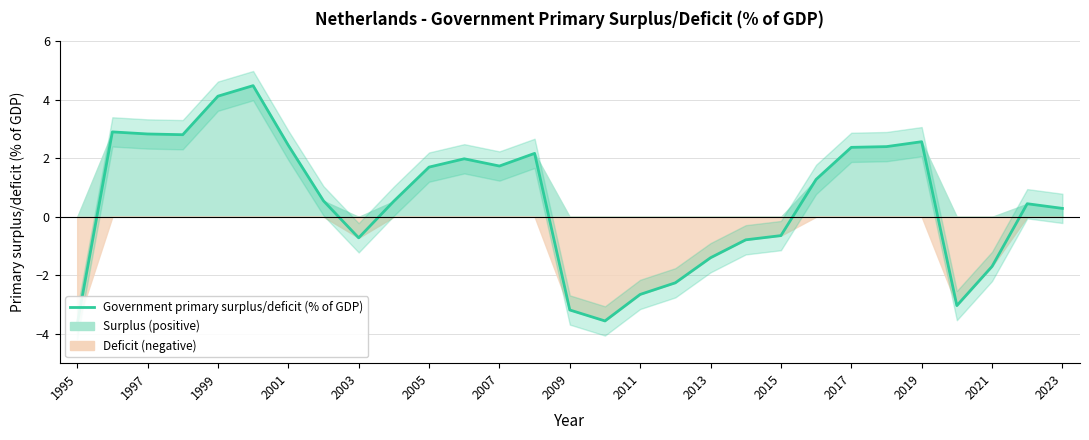

How many interior local peaks (higher than both neighbors) does the data have?

6